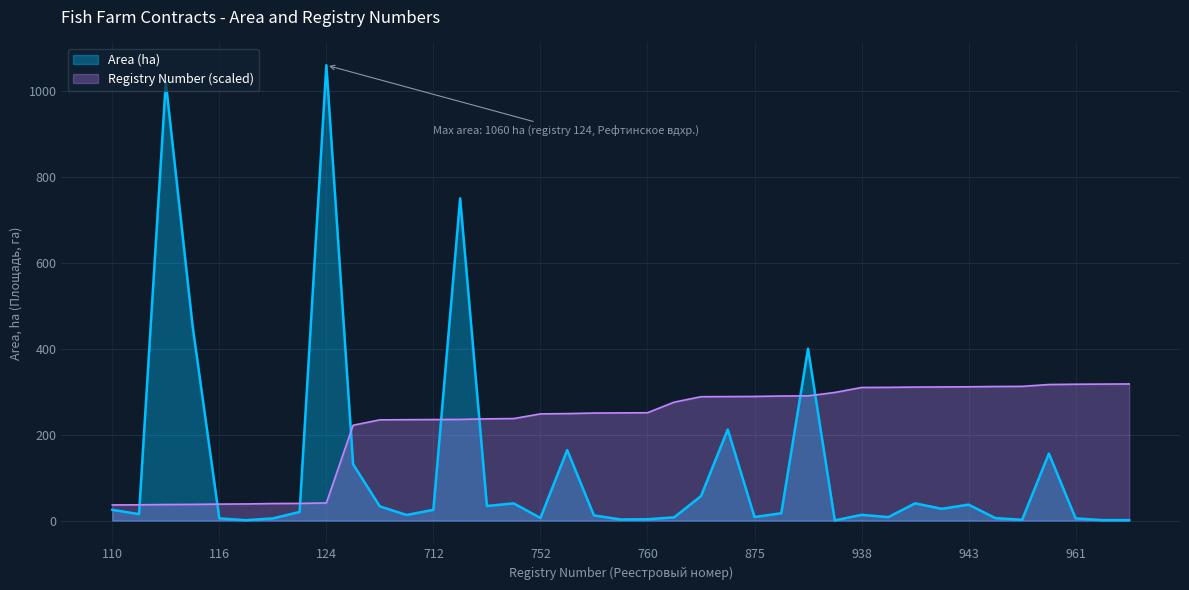

Reading right to left, list all the values displayed in this chart.

Area (ha): 963=1.0	962=1.0	961=5.0	959=156.0	946=1.8	945=5.6	943=37.1	942=27.3	941=40.1	939=8.0	938=13.3	903=0.3	879=400.0	878=17.0	875=8.2	874=212.0	873=57.0	835=7.6	760=3.0	759=2.5	758=12.0	754=164.0	752=6.0	719=40.0	717=34.0	713=750.0	712=25.0	711=13.0	710=33.0	672=131.0	124=1060.0	121=20.0	120=5.0	117=0.8	116=5.0	114=454.0	113=1020.0	111=15.0	110=25.0
Registry Number: 963=318.0	962=317.7	961=317.3	959=316.7	946=312.4	945=312.1	943=311.4	942=311.1	941=310.7	939=310.1	938=309.7	903=298.2	879=290.3	878=289.9	875=288.9	874=288.6	873=288.3	835=275.7	760=251.0	759=250.6	758=250.3	754=249.0	752=248.3	719=237.4	717=236.8	713=235.4	712=235.1	711=234.8	710=234.5	672=221.9	124=40.9	121=40.0	120=39.6	117=38.6	116=38.3	114=37.6	113=37.3	111=36.7	110=36.3